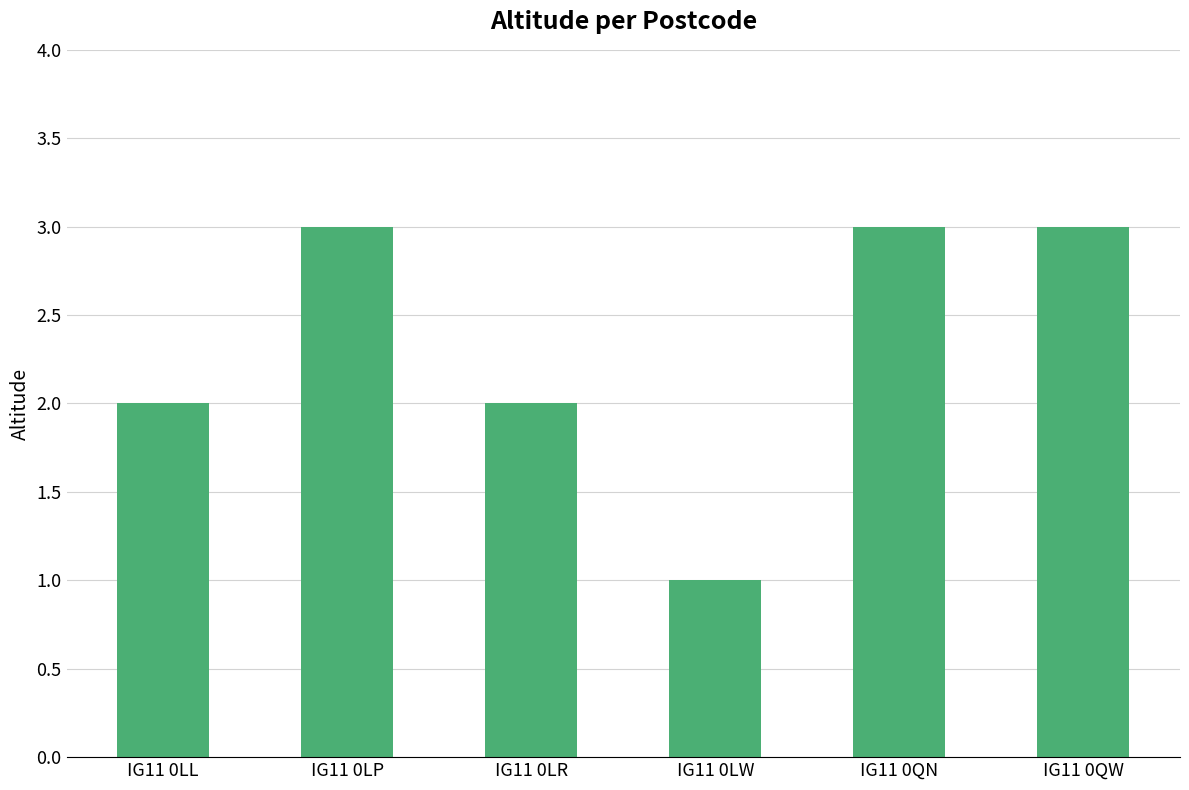

Reading right to left, transcribe all the data shown in this chart.

IG11 0QW=3	IG11 0QN=3	IG11 0LW=1	IG11 0LR=2	IG11 0LP=3	IG11 0LL=2